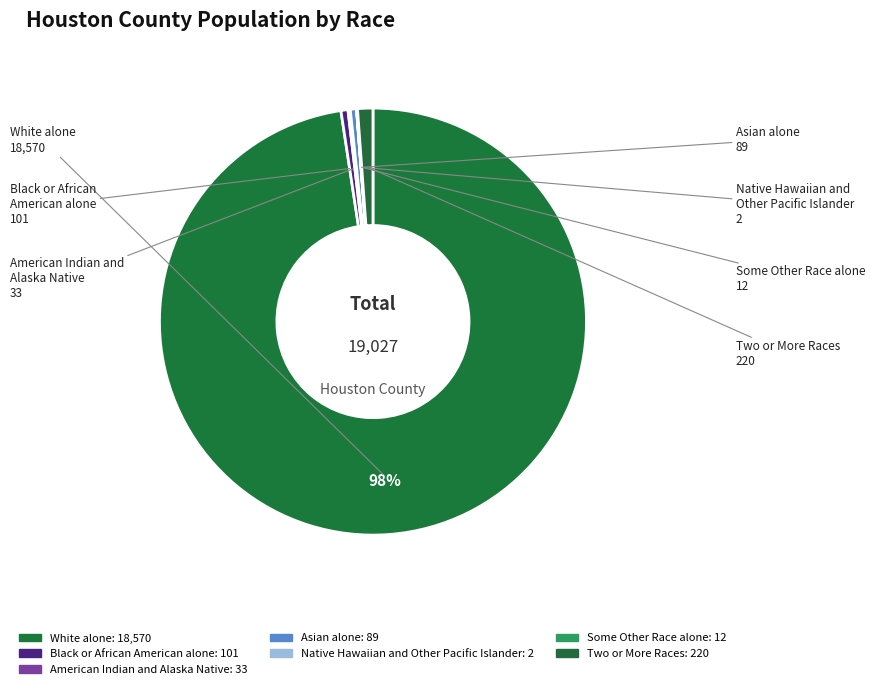

The Native Hawaiian and Other Pacific Islander slice represents 0% of the pie. True or false?

True